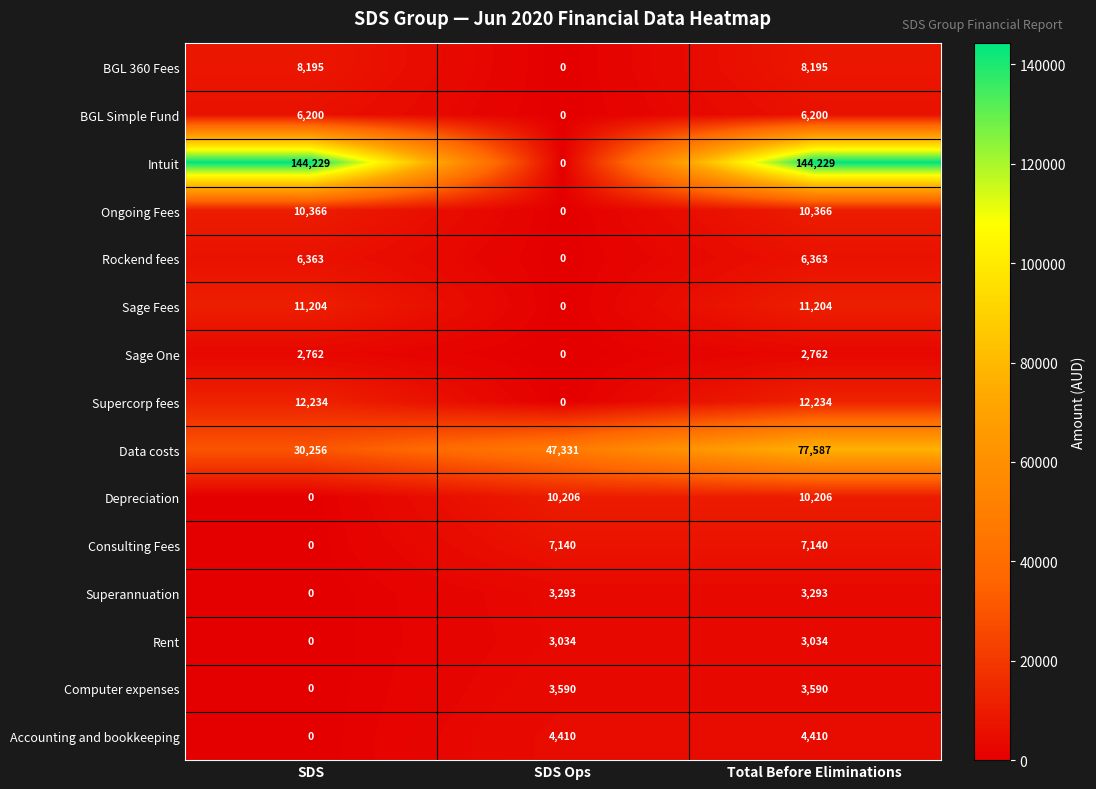

Which series has the widest spread of values?

Intuit